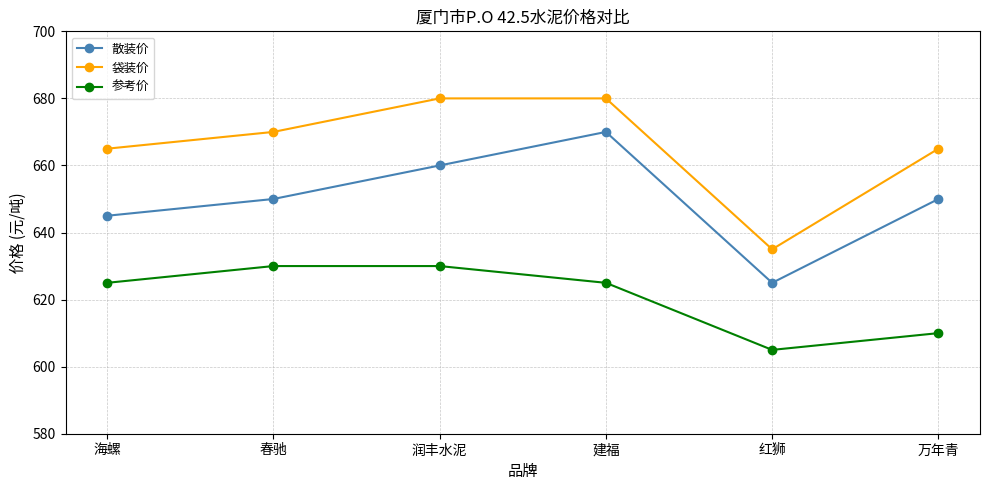

What is the difference between the highest and lowest values at 建福?

55